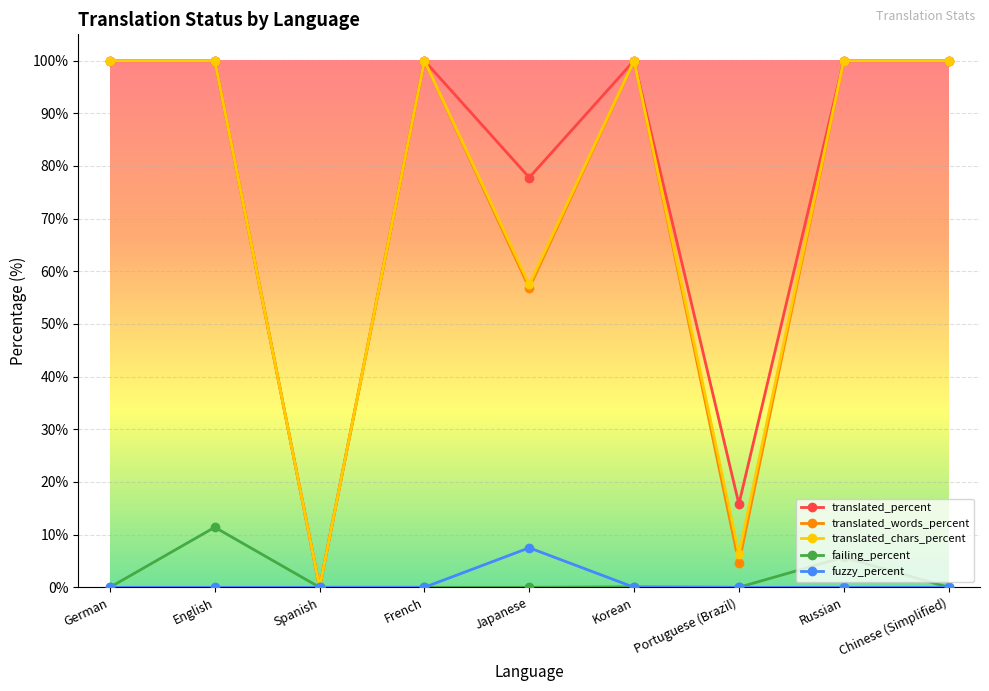

Where is translated_words_percent nearest to the value 50?

Japanese